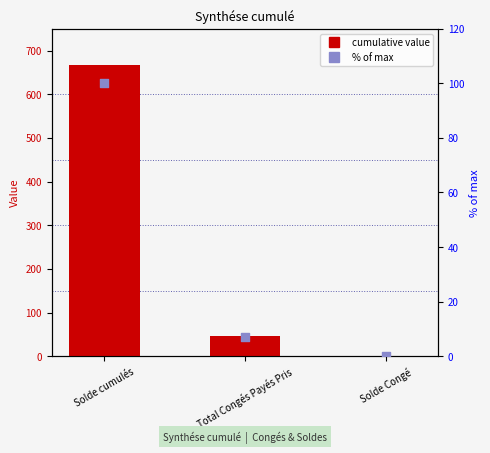

At how many categories does at least one series exceed 606?

1